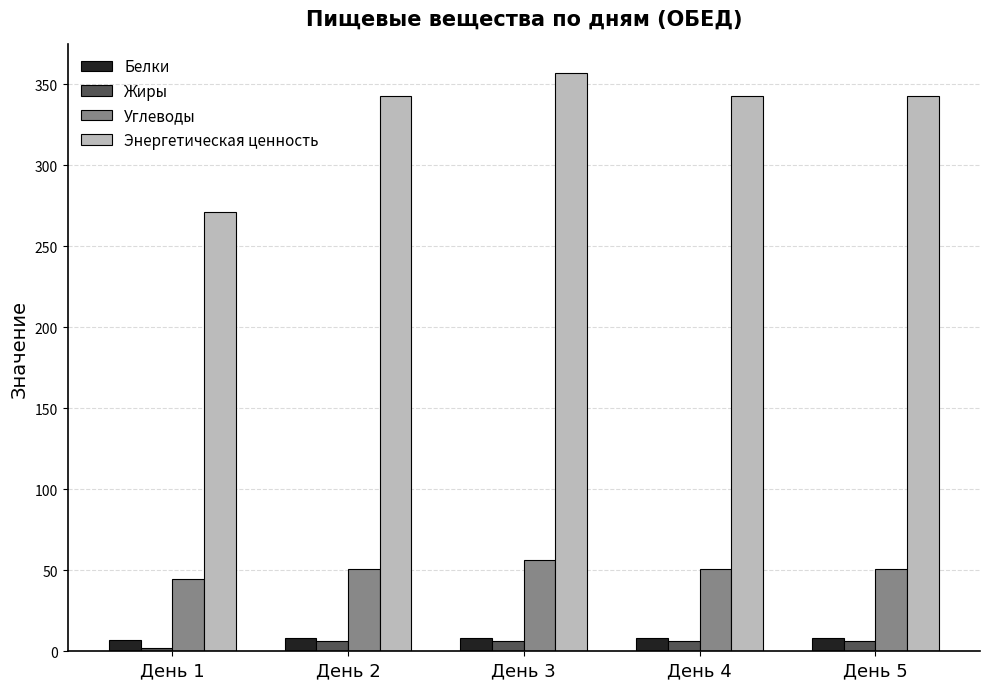

At which category is the sum across all series the highest?

День 3